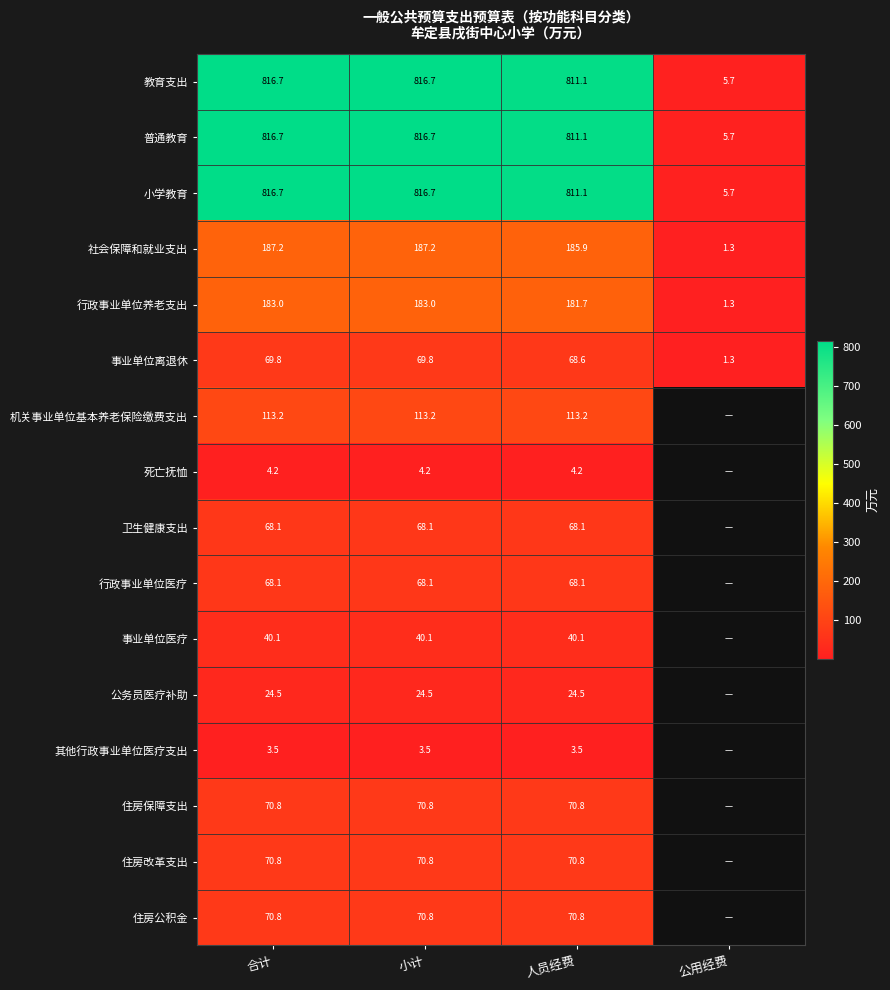

What is the difference between the 社会保障和就业支出 values at 人员经费 and 小计?

1.3